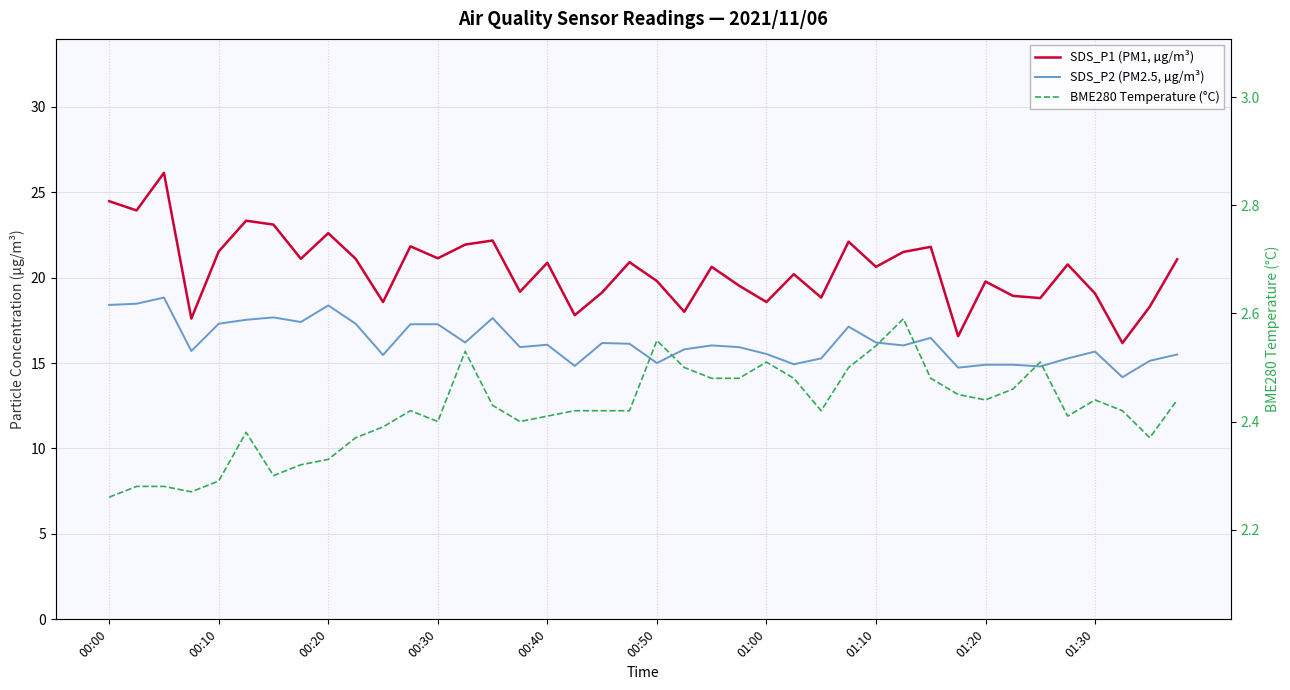

Rank the categories by SDS_P2 (PM2.5, µg/m³) value from lowest to highest.

37, 31, 34, 17, 32, 33, 25, 20, 38, 26, 35, 10, 39, 24, 36, 00:30, 21, 15, 23, 22, 29, 16, 19, 18, 13, 28, 30, 27, 11, 12, 00:40, 01:30, 01:10, 00:50, 14, 01:00, 01:20, 00:00, 00:10, 00:20